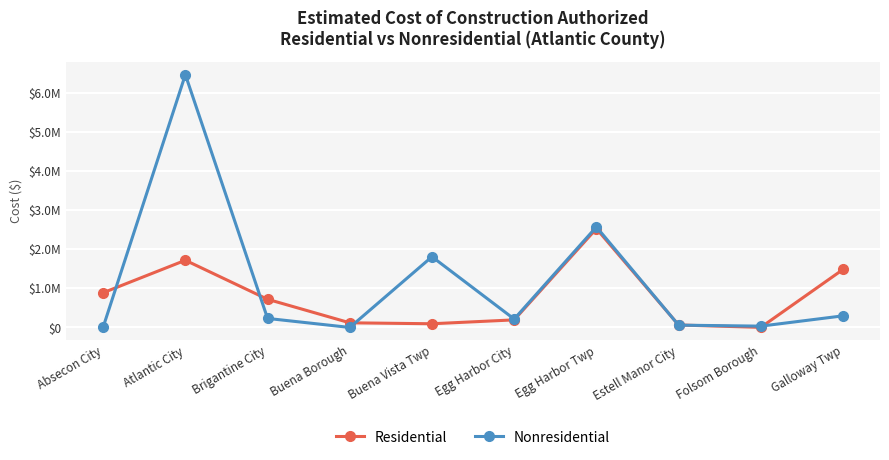

Reading left to right, extract all data points from this chart.

Residential: Absecon City=887912	Atlantic City=1718290	Brigantine City=720275	Buena Borough=118594	Buena Vista Twp=94334	Egg Harbor City=193794	Egg Harbor Twp=2526774	Estell Manor City=62866	Folsom Borough=2324	Galloway Twp=1483138
Nonresidential: Absecon City=9600	Atlantic City=6465316	Brigantine City=230650	Buena Borough=0	Buena Vista Twp=1808850	Egg Harbor City=214812	Egg Harbor Twp=2571128	Estell Manor City=59059	Folsom Borough=33419	Galloway Twp=296868